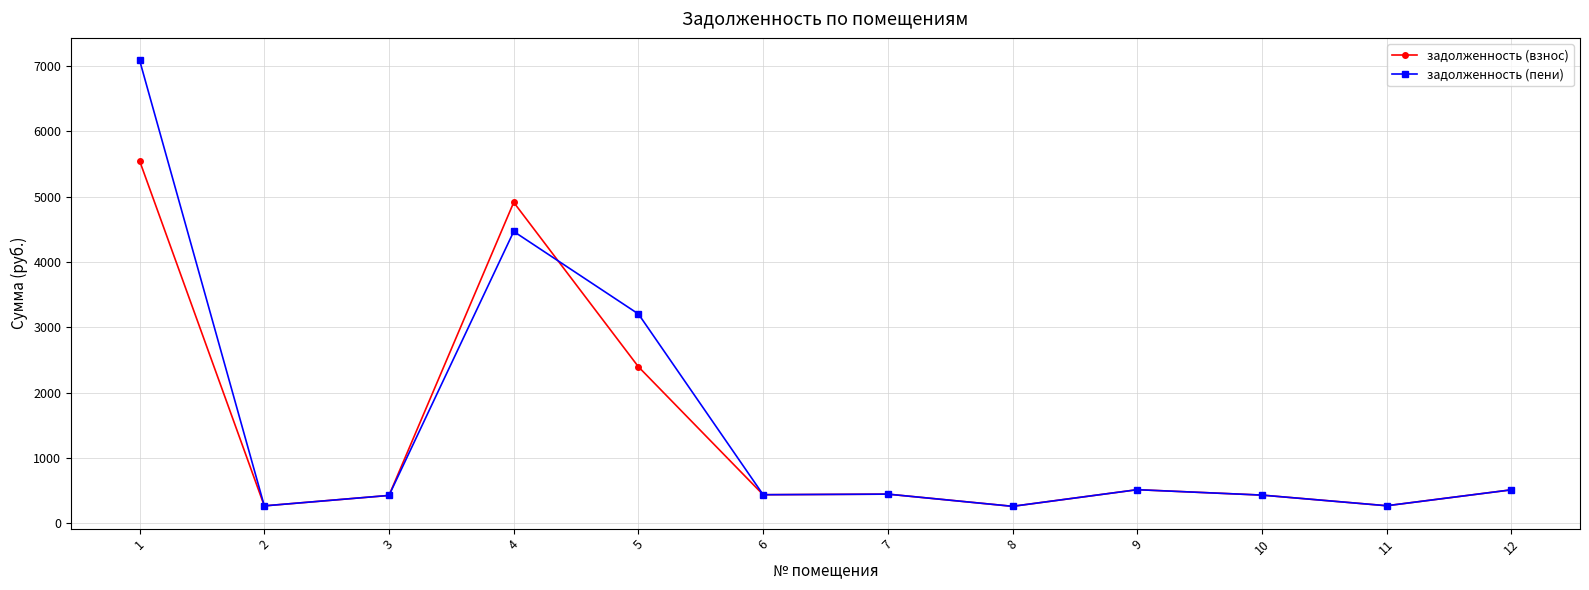

List the series in order of their peak value, lowest first.

задолженность (взнос), задолженность (пени)